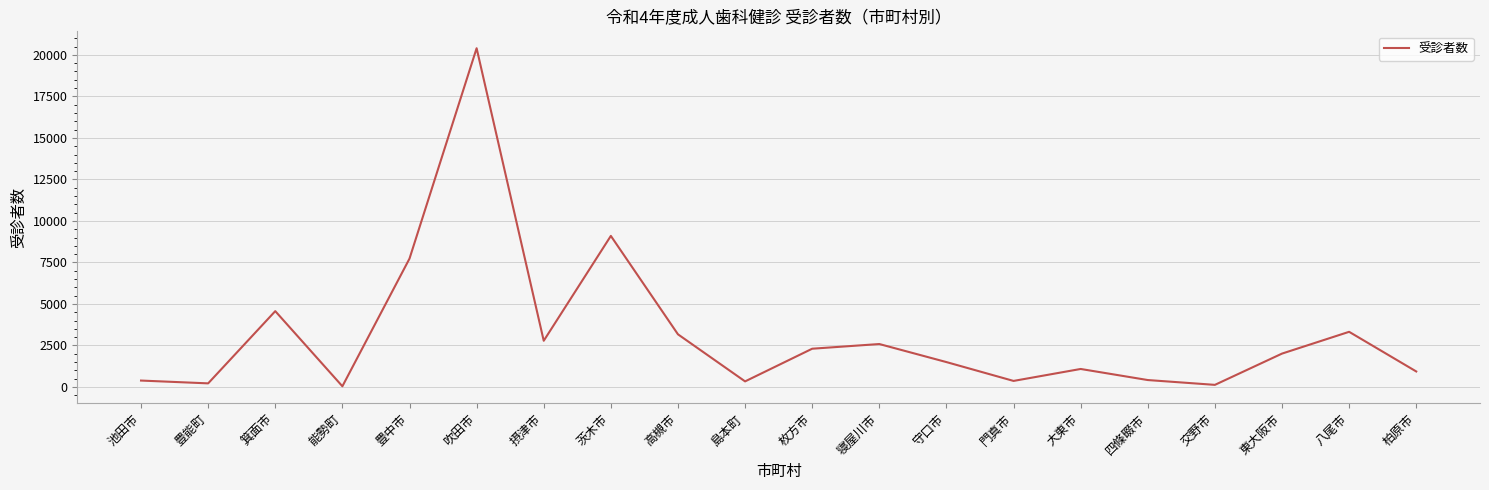

True or false: the data shows 3306 at 東大阪市.

False